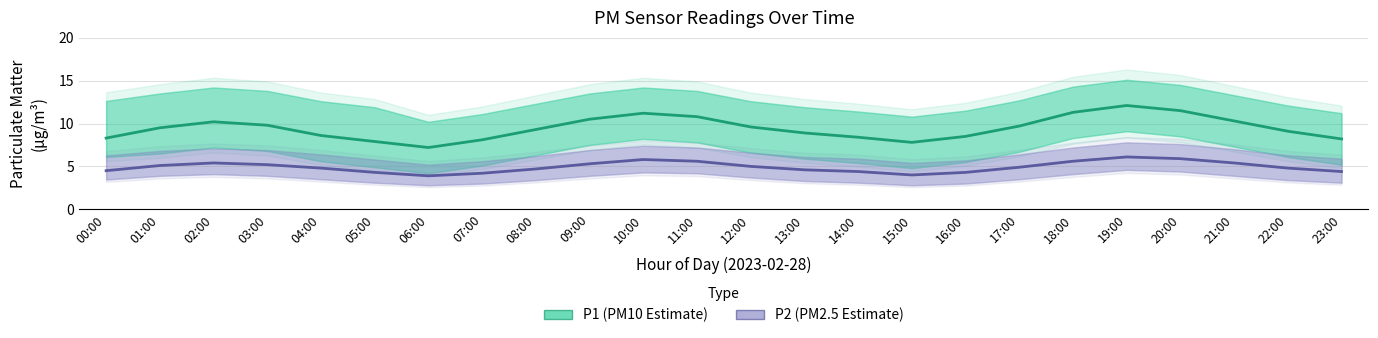

True or false: P2 (PM2.5) and P1 (PM10) cross at least once.

False